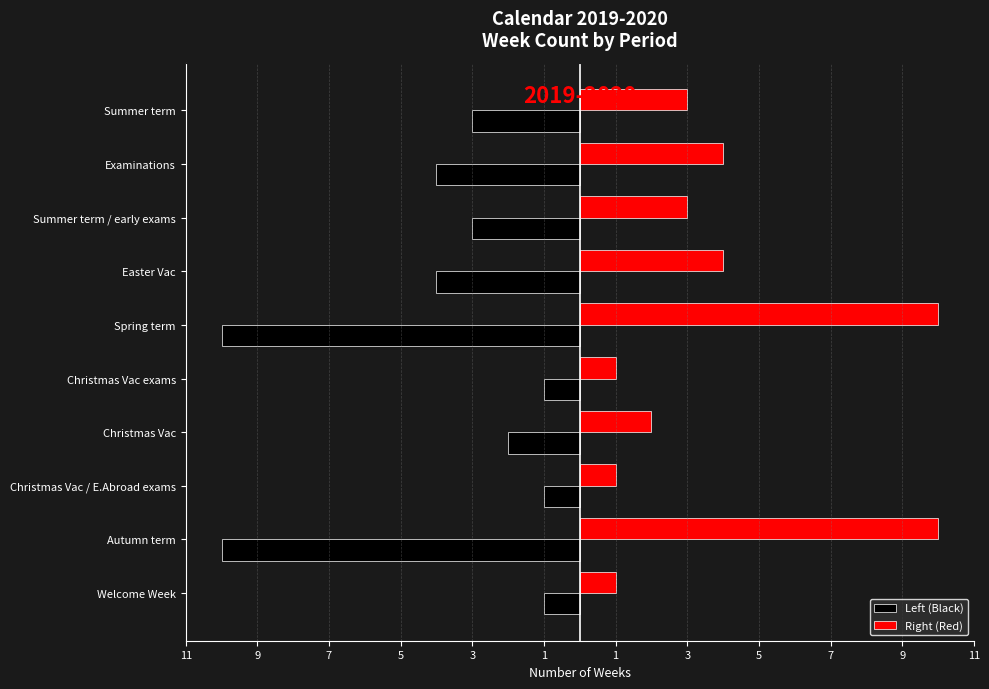

What are all the series names shown in the legend?

Left (Black), Right (Red)